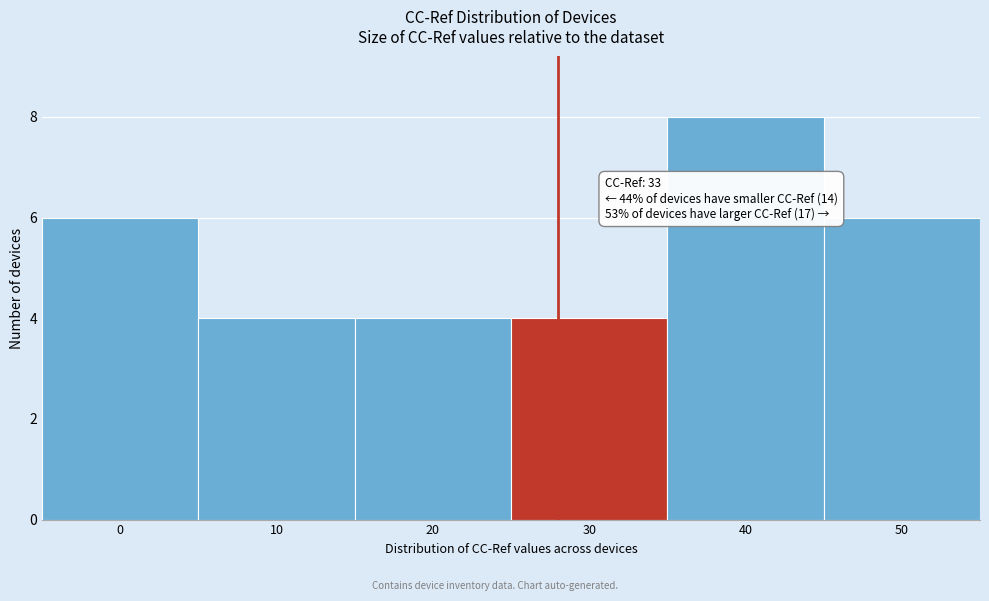

Reading left to right, what are all the values shown in this chart?

0=6	10=4	20=4	30=4	40=8	50=6